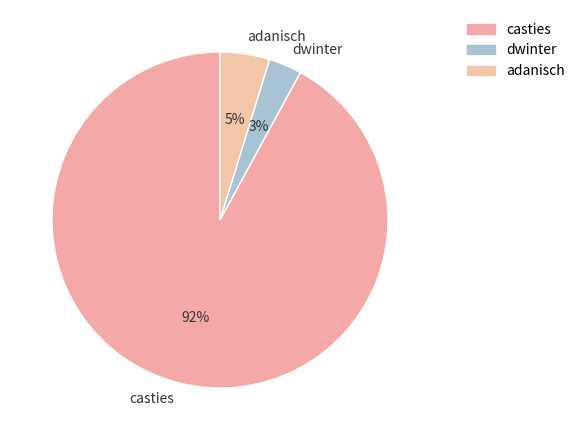

Do dwinter and casties together represent more than half of the pie?

Yes